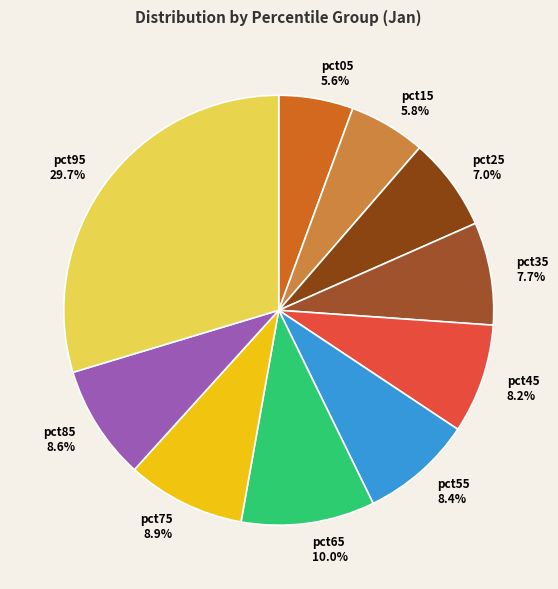

Is there a majority slice in this chart?

No